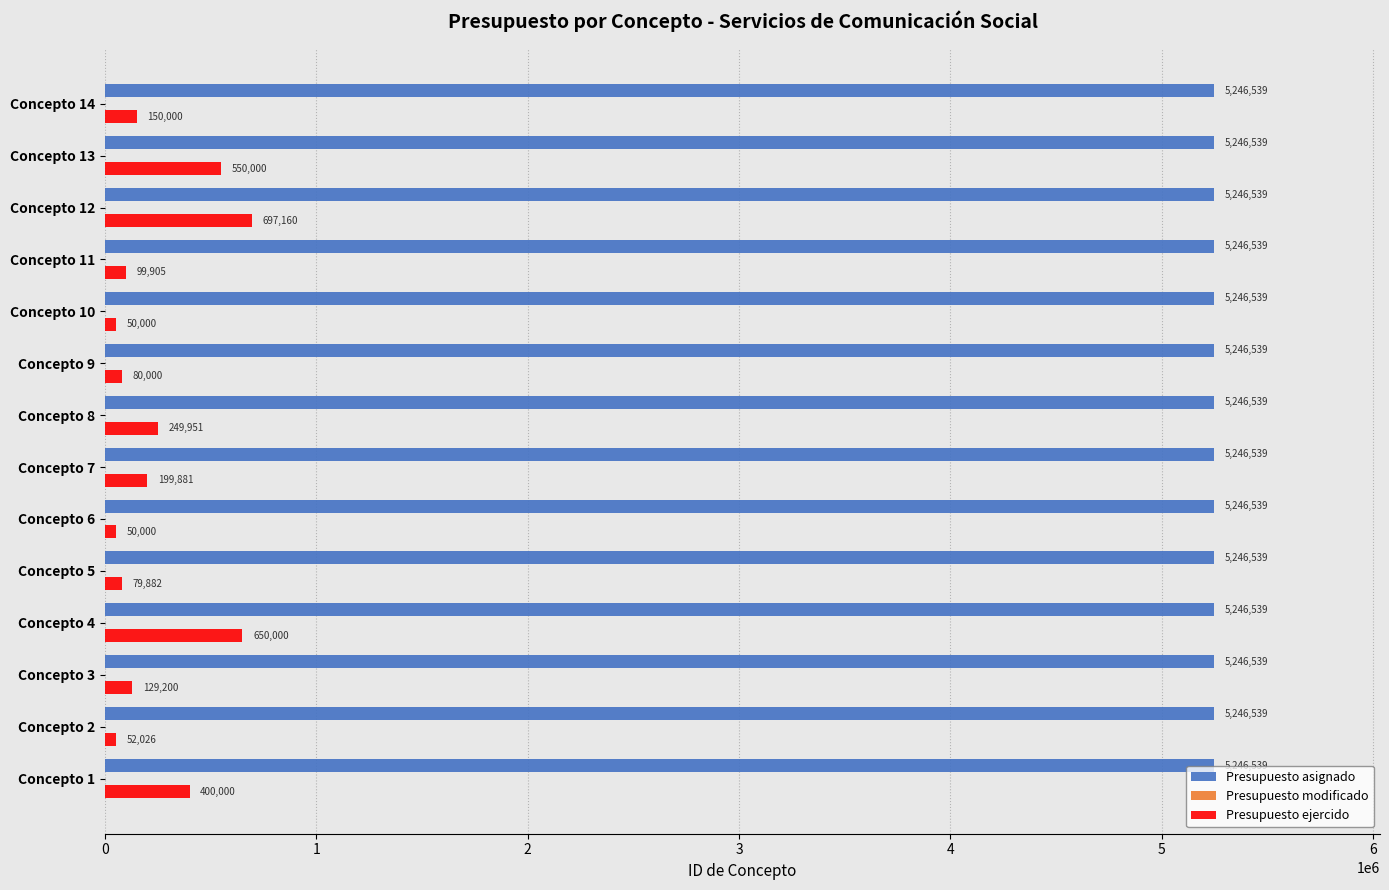

Which series has the largest total across all categories?

Presupuesto asignado